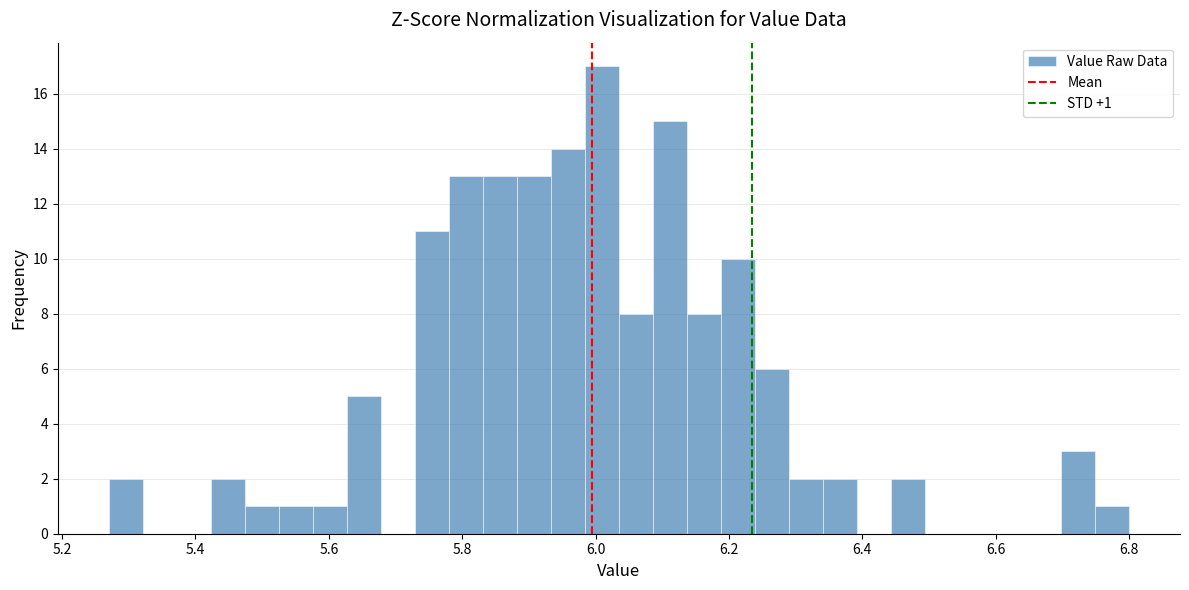

Read against the x-axis, roughly where is the centre of the tallest bar?

6.00